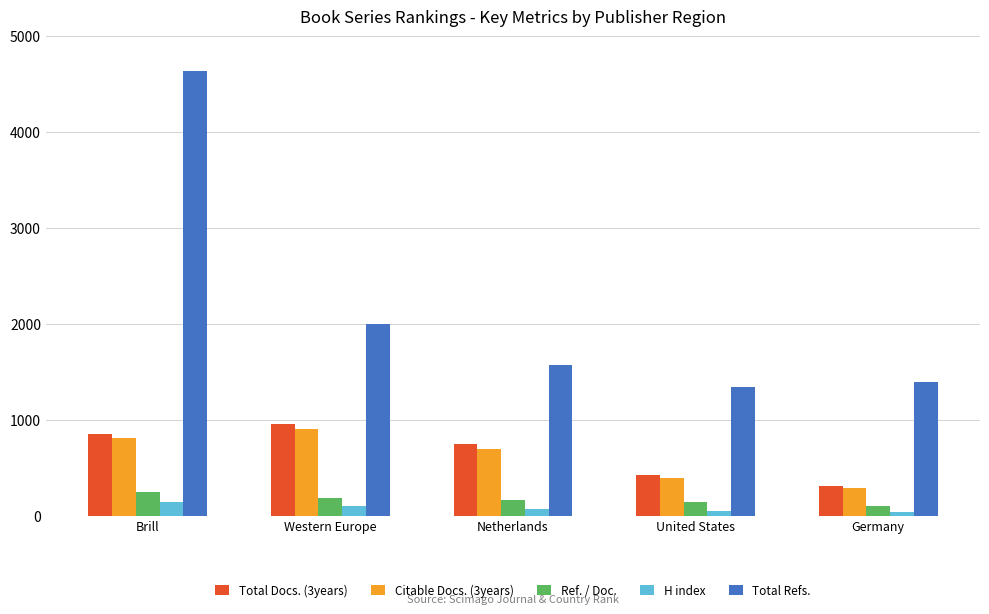

The Total Docs. (3years) series shows 743 at Netherlands. True or false?

True